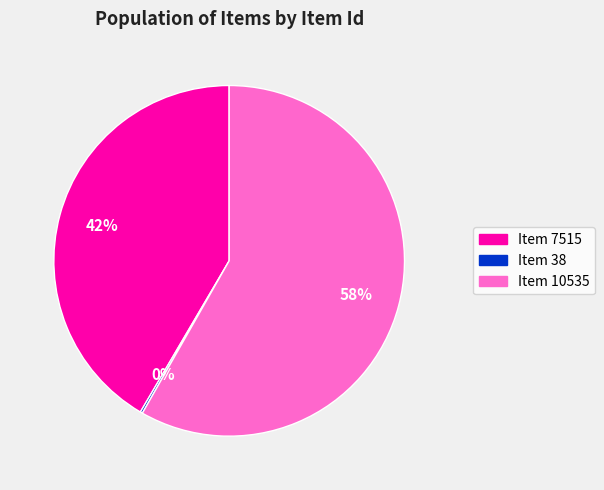

Is it true that Item 7515 is 55% of the pie?

False